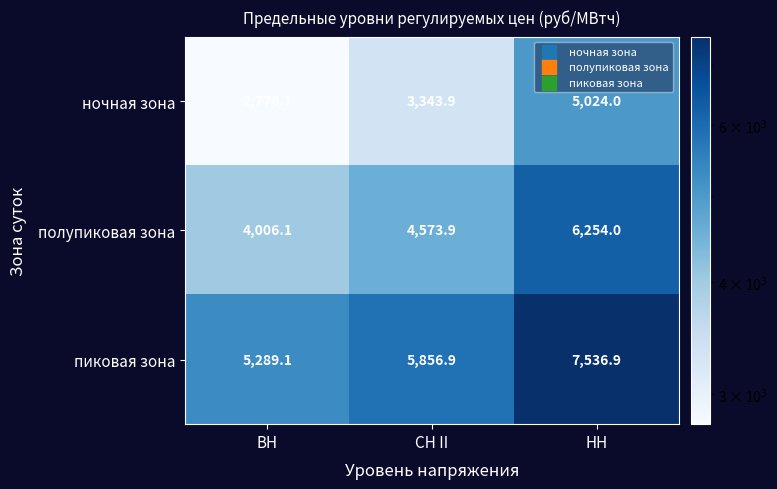

What is the minimum value shown in the chart?

2776.1